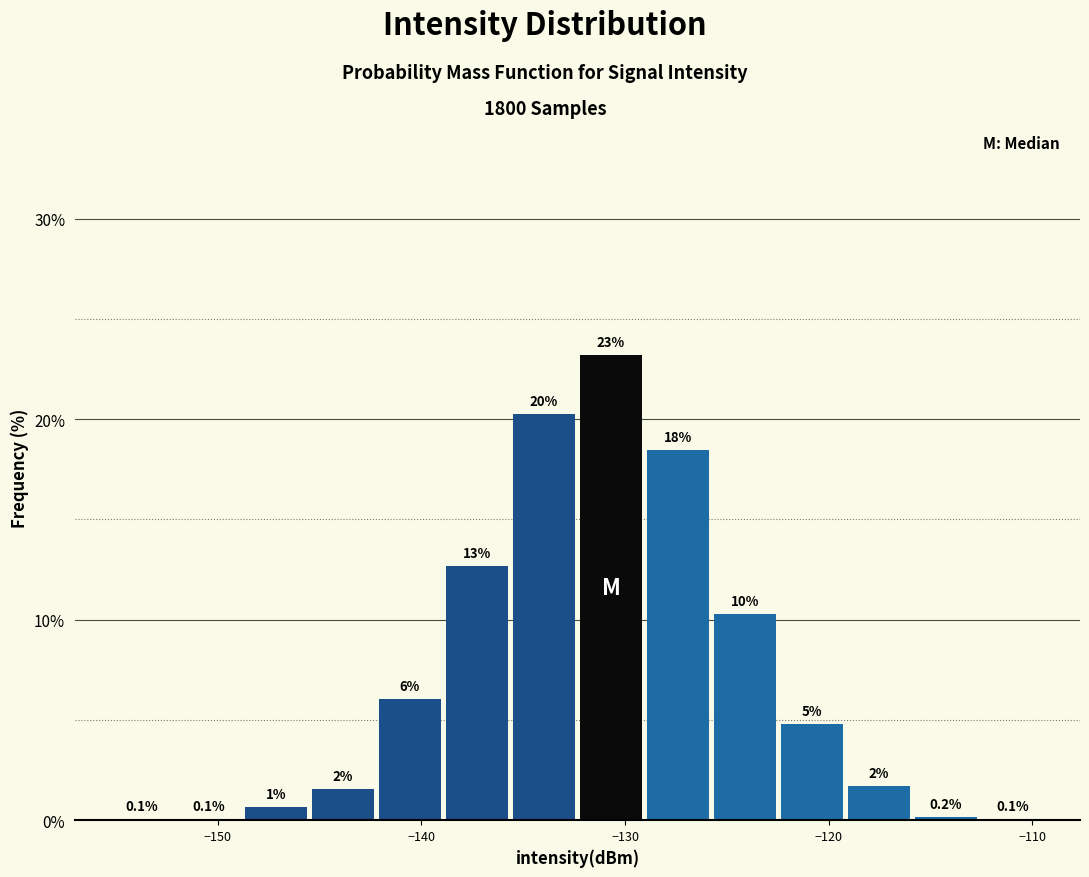

Around what value on the x-axis is the tallest bar? Give the approximate position of its centre, as read against the axis.

-131